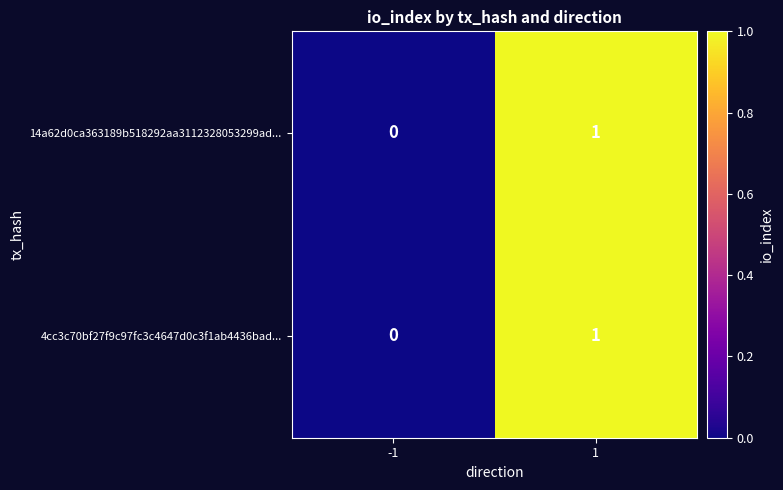

Reading left to right, transcribe all the data shown in this chart.

14a62d0ca363189b518292aa3112328053299ad...: 0	1
4cc3c70bf27f9c97fc3c4647d0c3f1ab4436bad...: 0	1